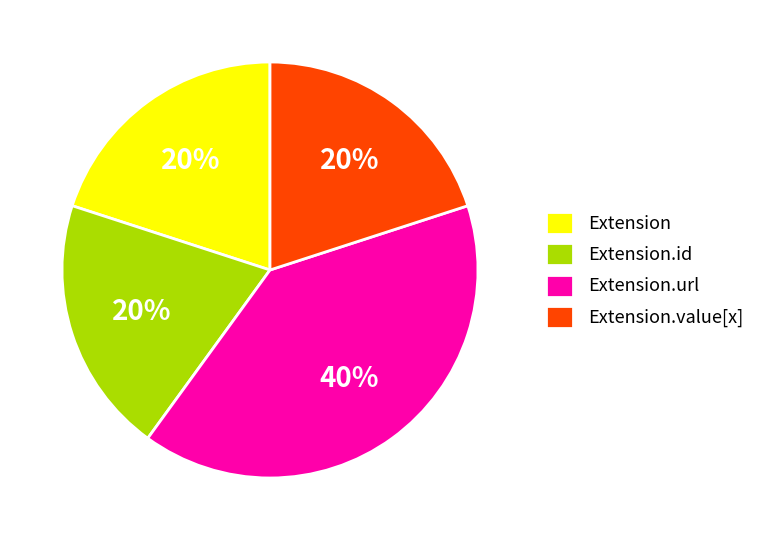

Do Extension.url and Extension together represent more than half of the pie?

Yes